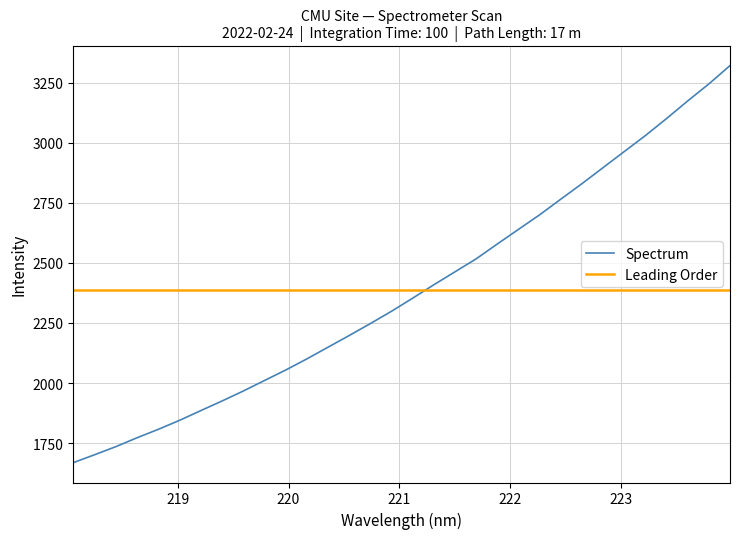

What is the difference between the maximum and minimum values?

1651.9